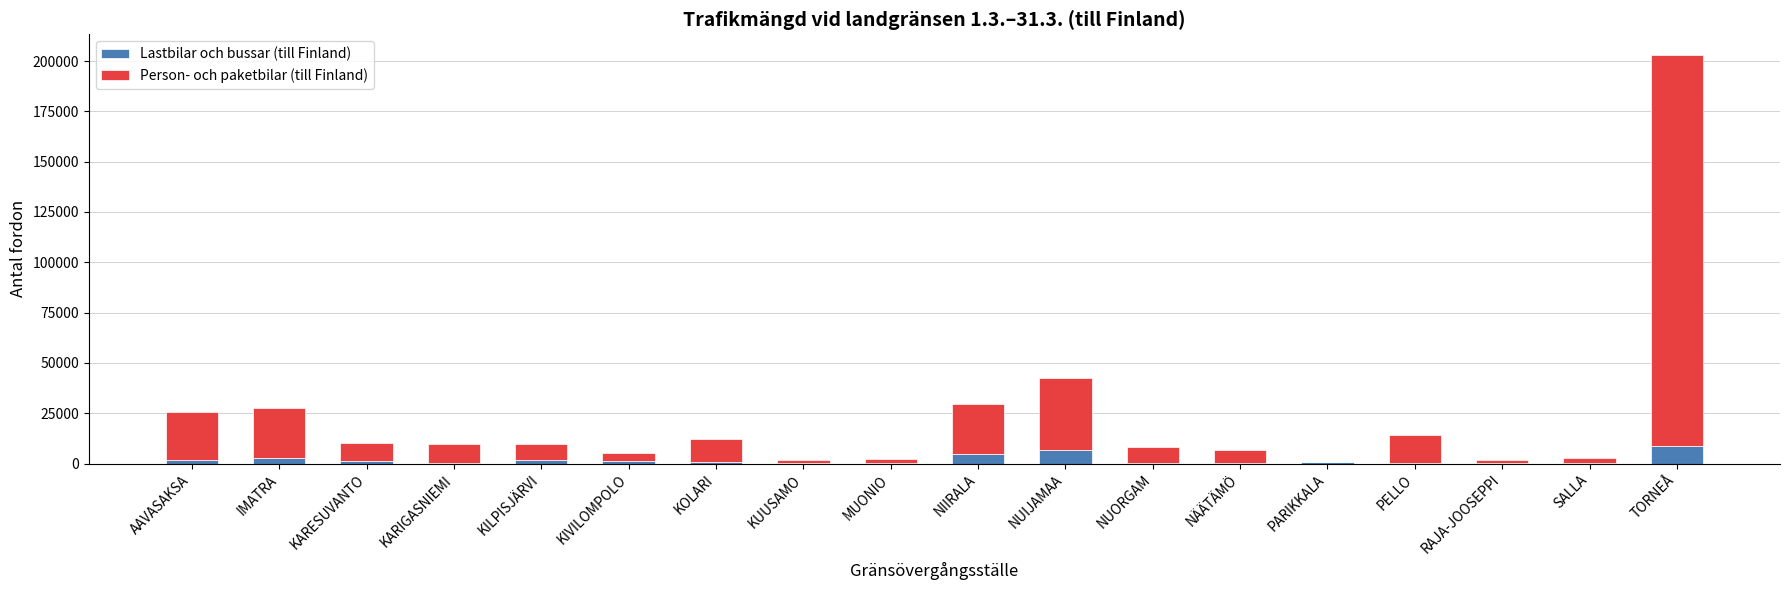

What is the maximum value for Lastbilar och bussar (till Finland)?

8615